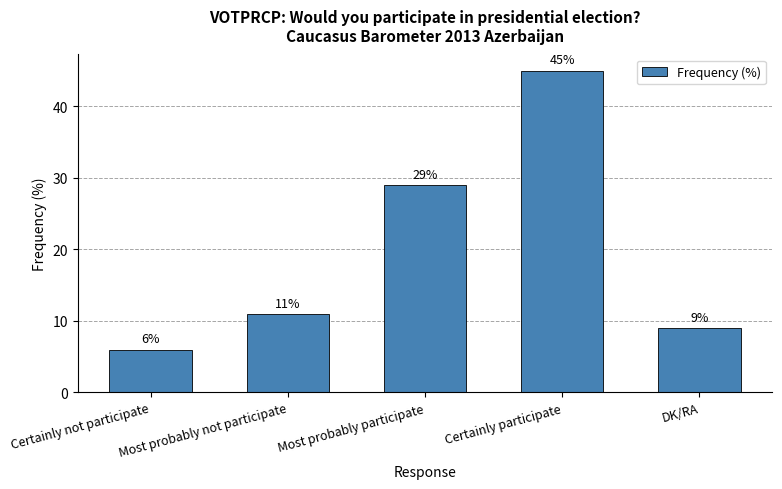

How many data points are less than 11?

2